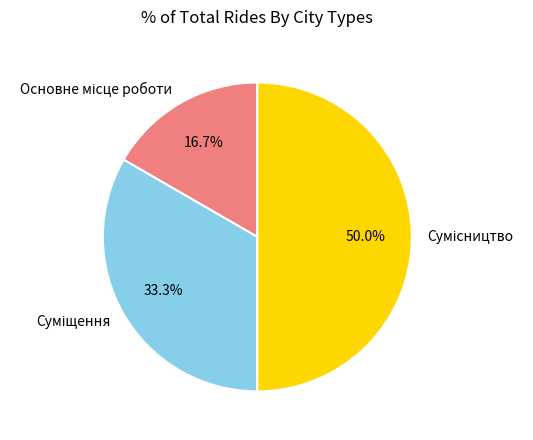

Count the number of slices in the pie.

3